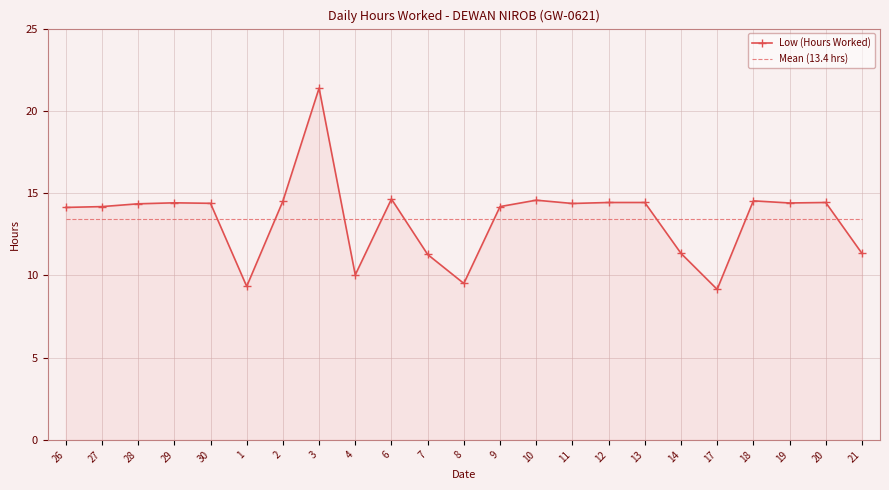

At which category is the sum across all series the highest?

3